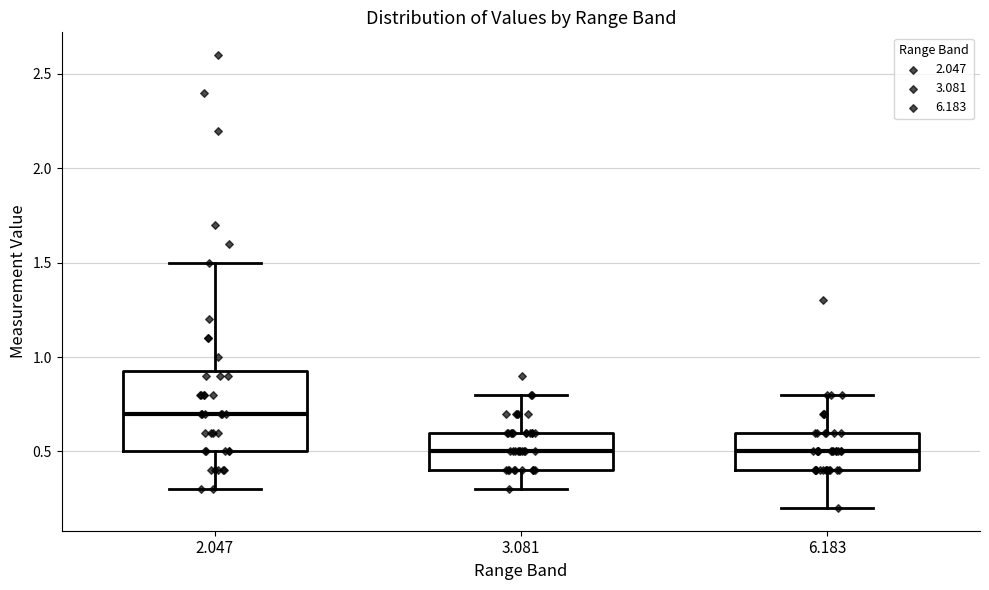

Which box is the tallest, from its lower edge to its upper edge?

2.047